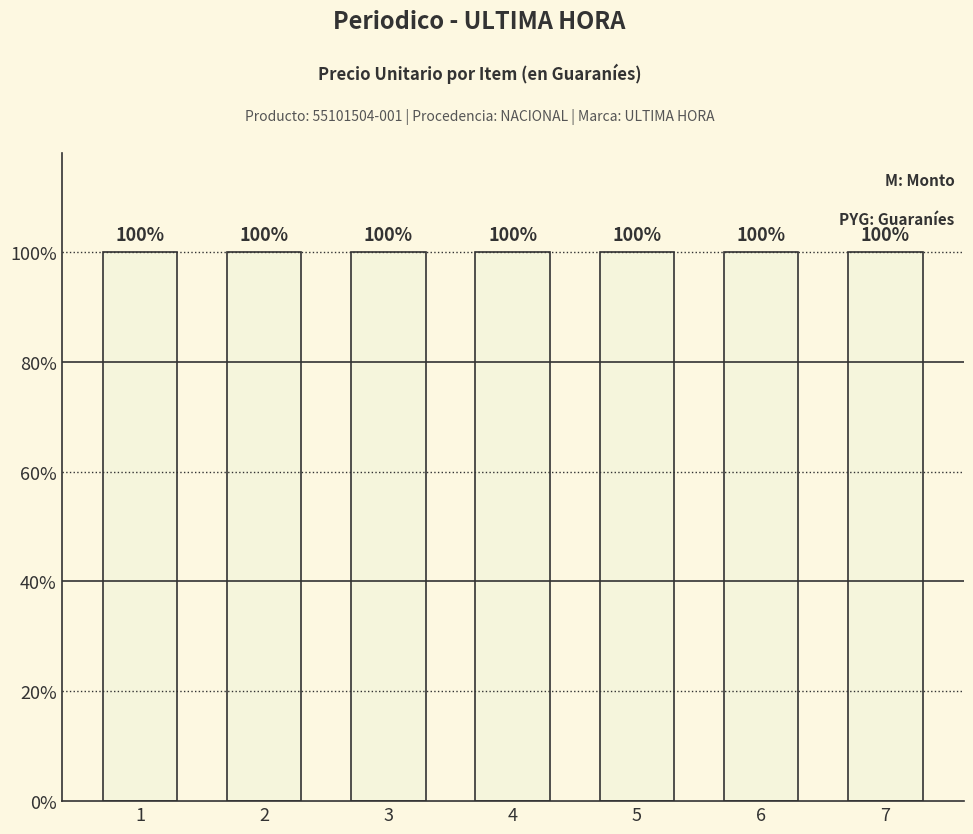

Reading left to right, extract all data points from this chart.

numero: 1	2	3	4	5	6	7
precio_unitario: 5500	5500	5500	5500	5500	5500	5500